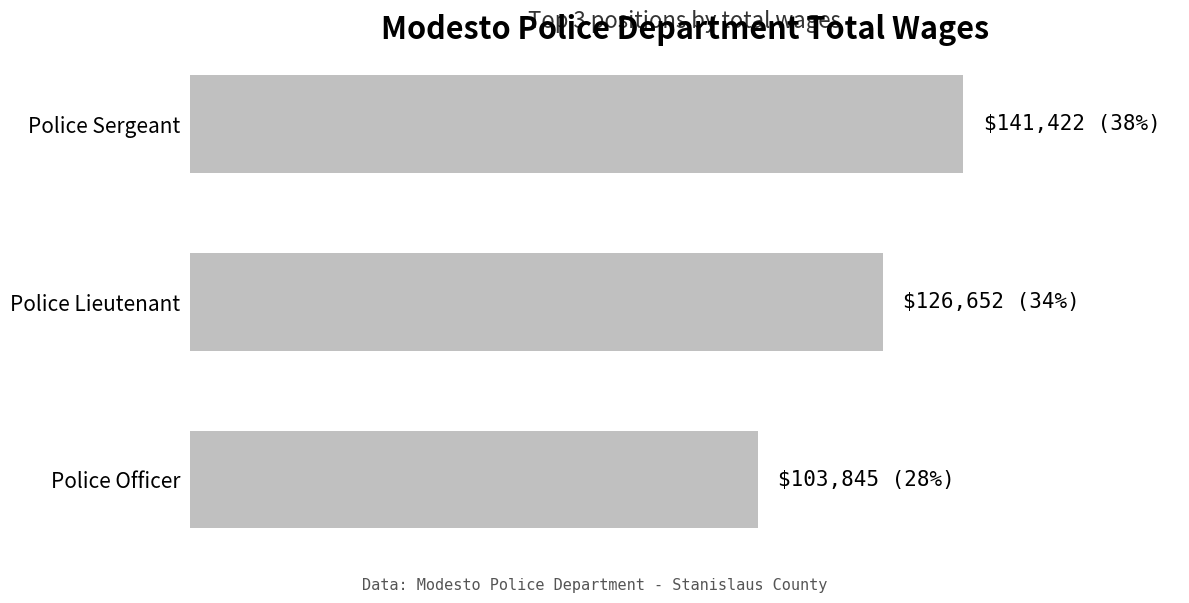

How many data points are less than 126652?

1